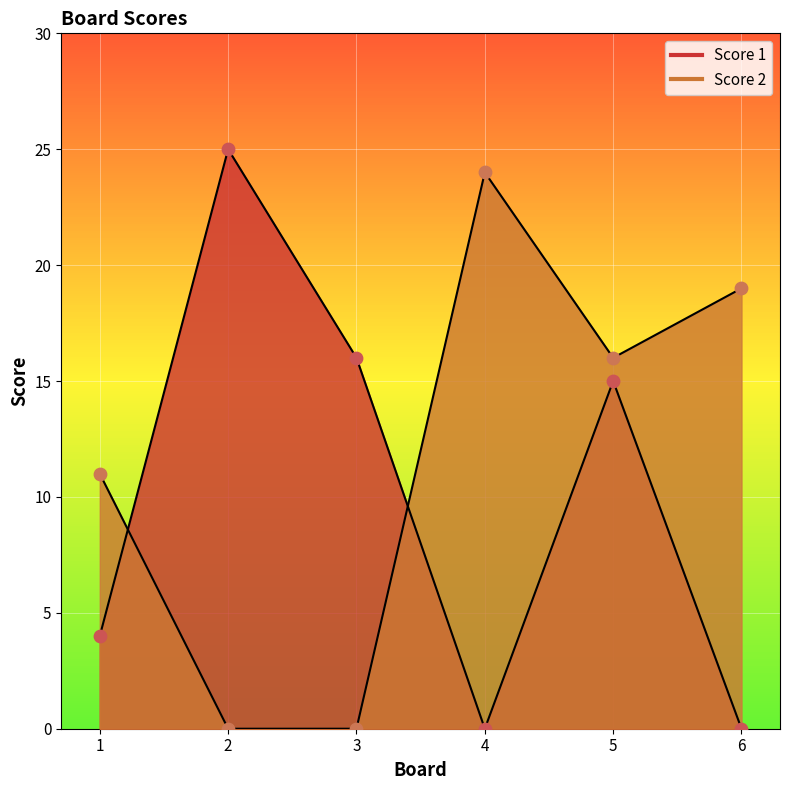

Which series reaches the minimum Y coordinate?

Score 1